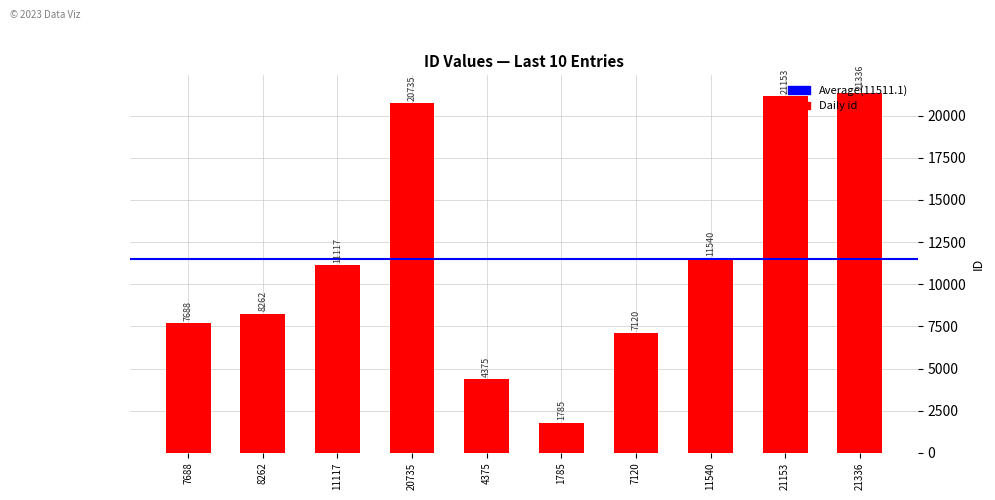

The value at 11540 is 3871. True or false?

False